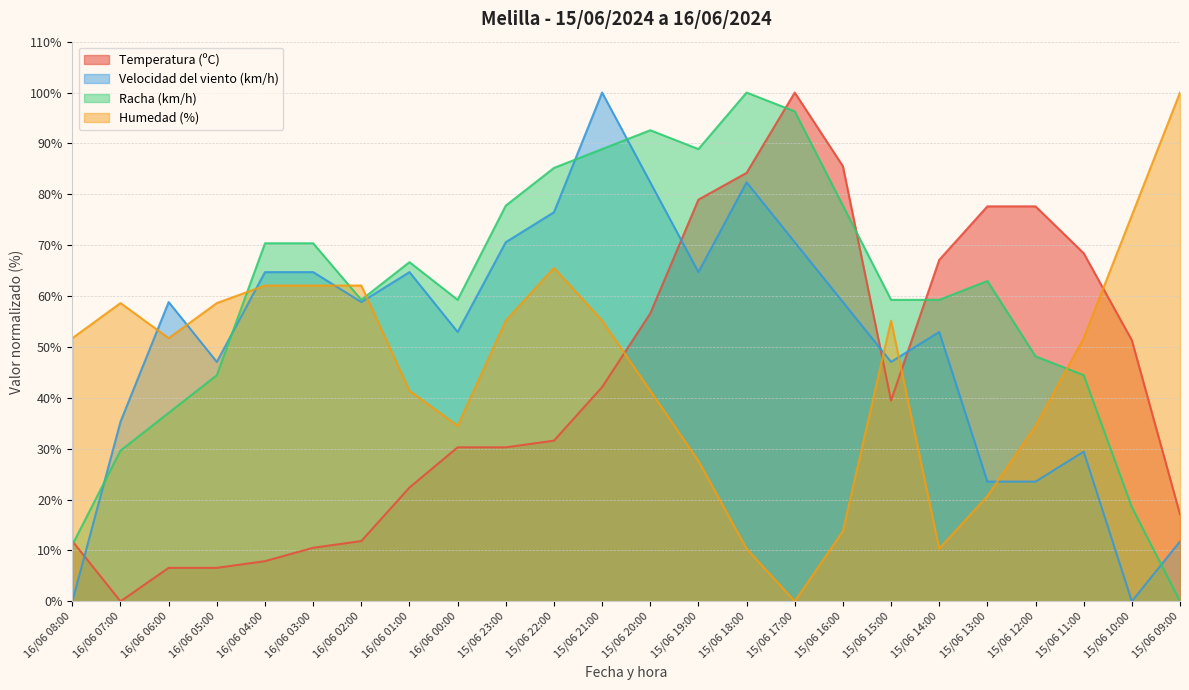

True or false: Velocidad del viento (km/h) has more than 1 points higher than both neighbors.

True